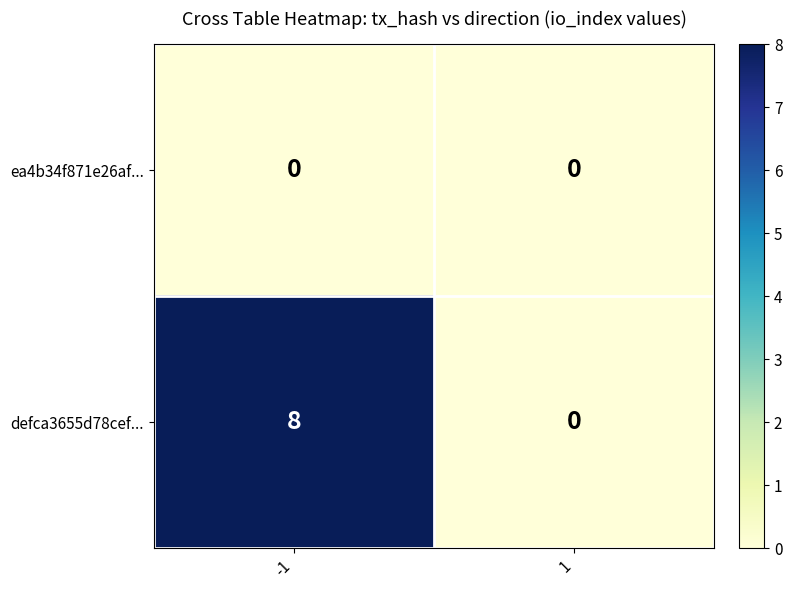

What is the greatest value displayed?

8